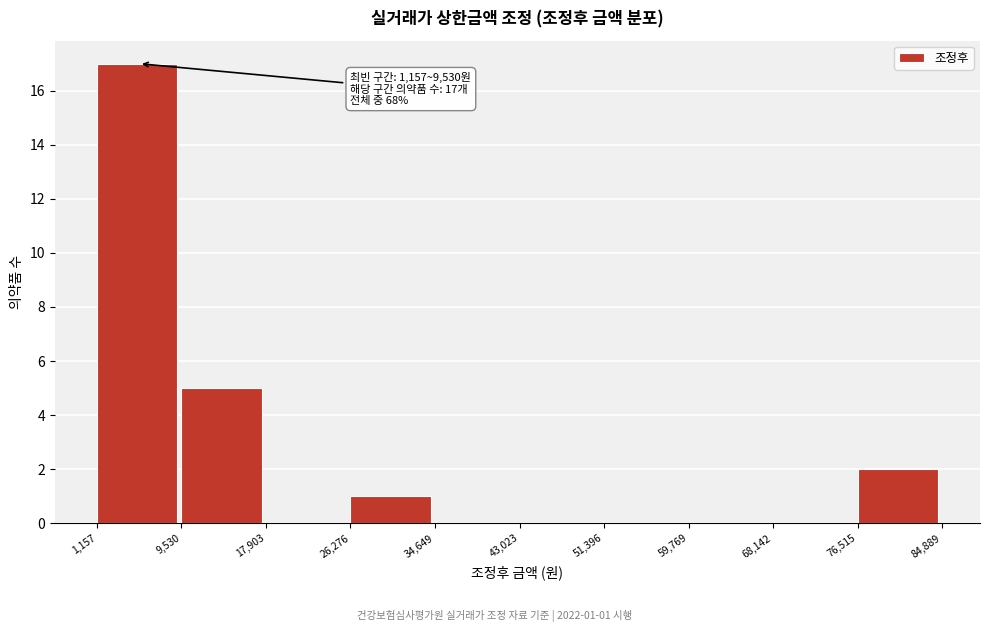

Which range on the x-axis has the tallest bar?

1,157 to 9,530